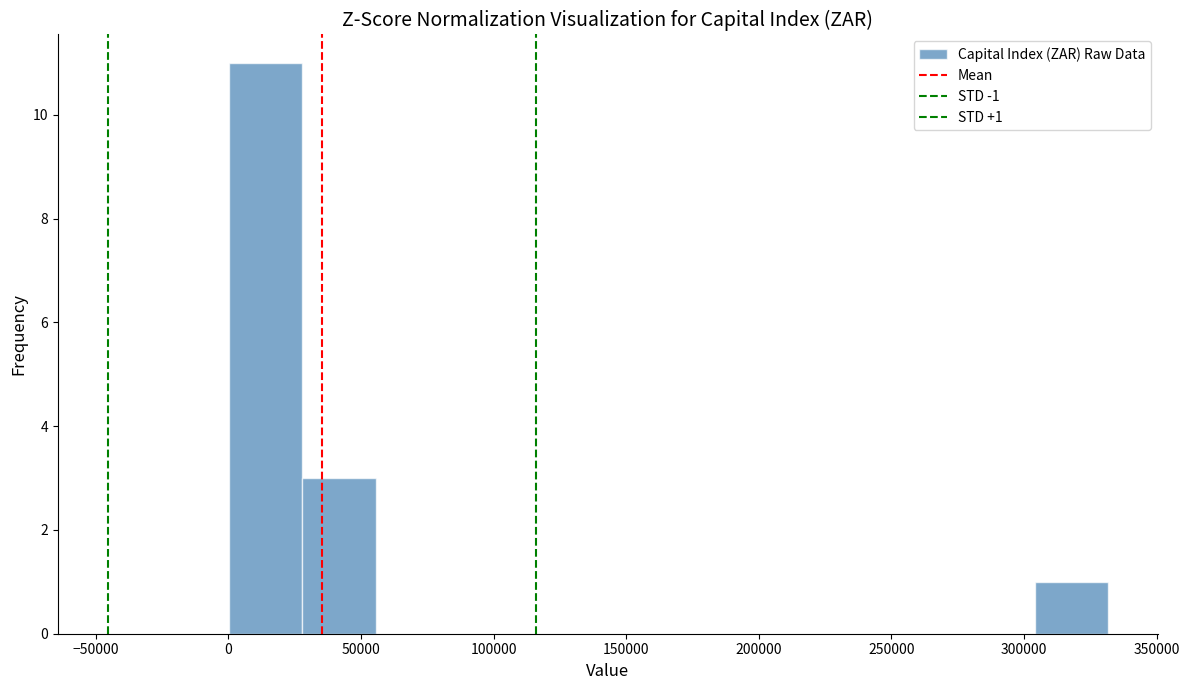

Over which range of the x-axis is the bar tallest?

0 to 30000